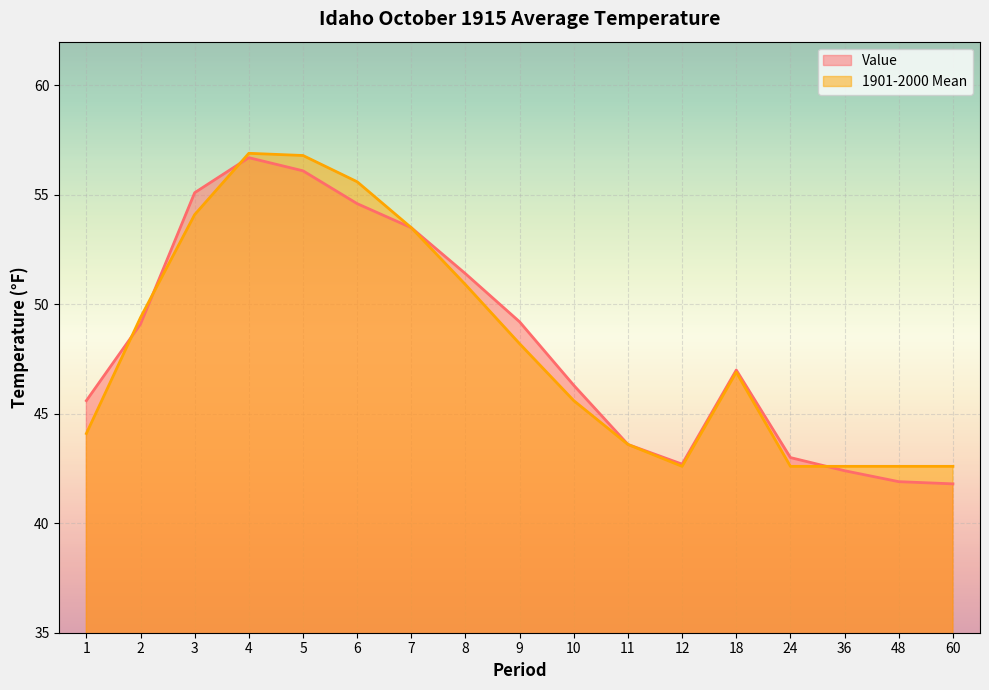

Which series ends up on top after the final intersection of 1901-2000 Mean and Value?

1901-2000 Mean